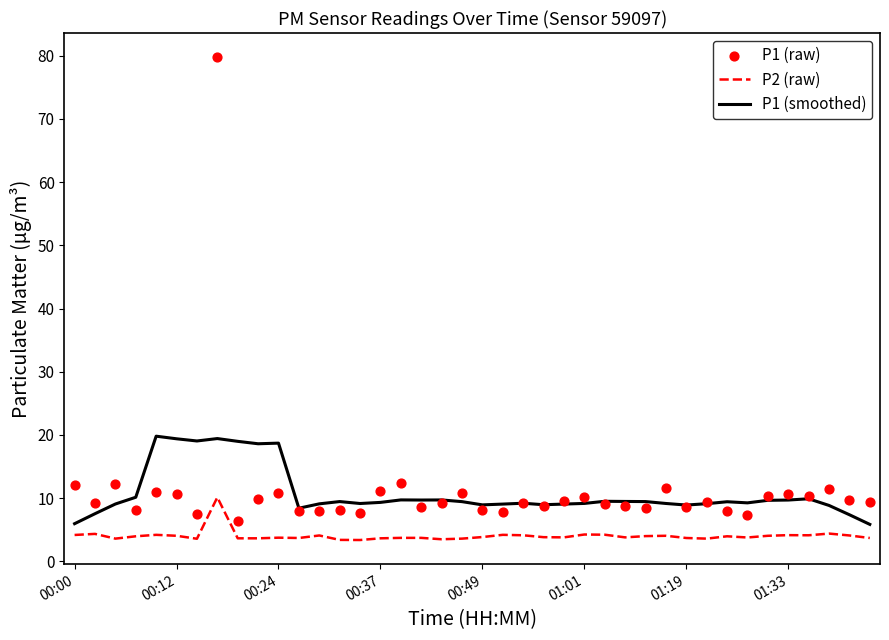

Which series has the widest spread of Y values?

P1 (raw)